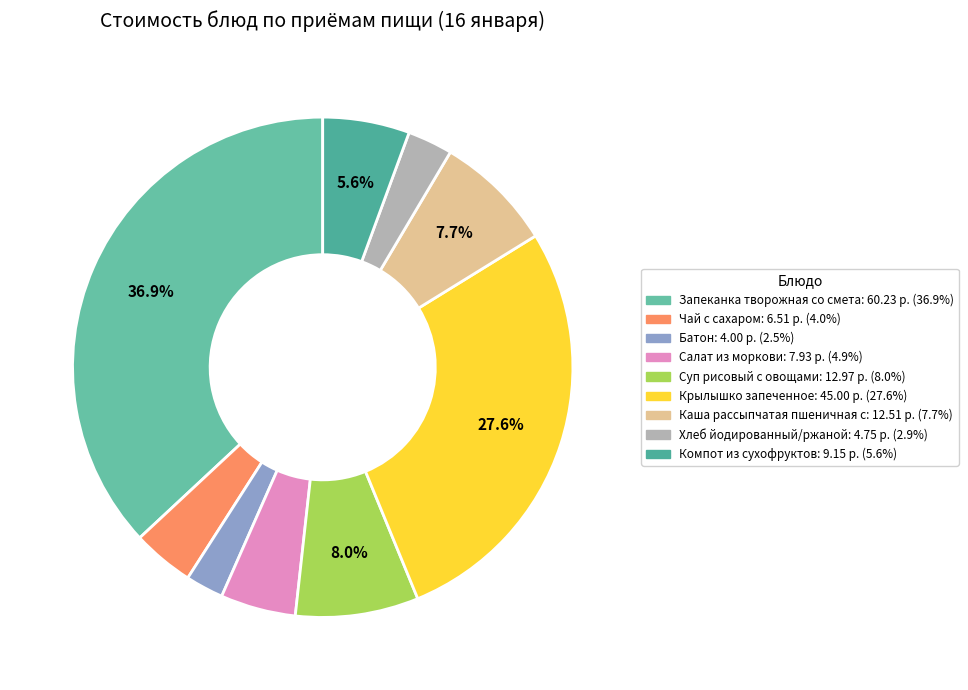

Count the number of slices in the pie.

9